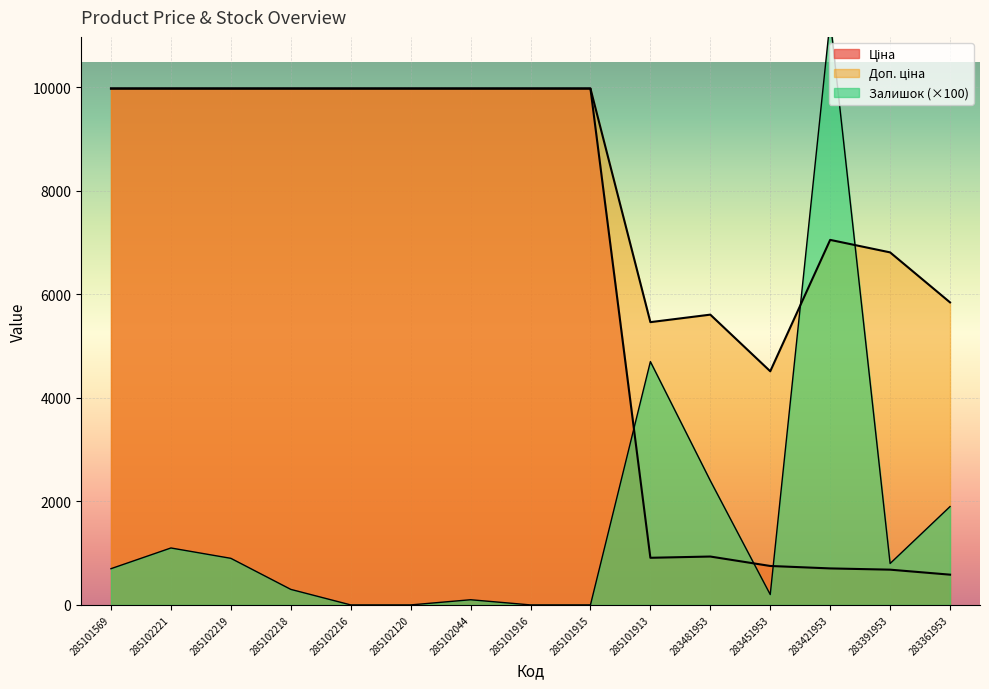

The Доп. ціна series shows 4513.3 at 283451953. True or false?

True